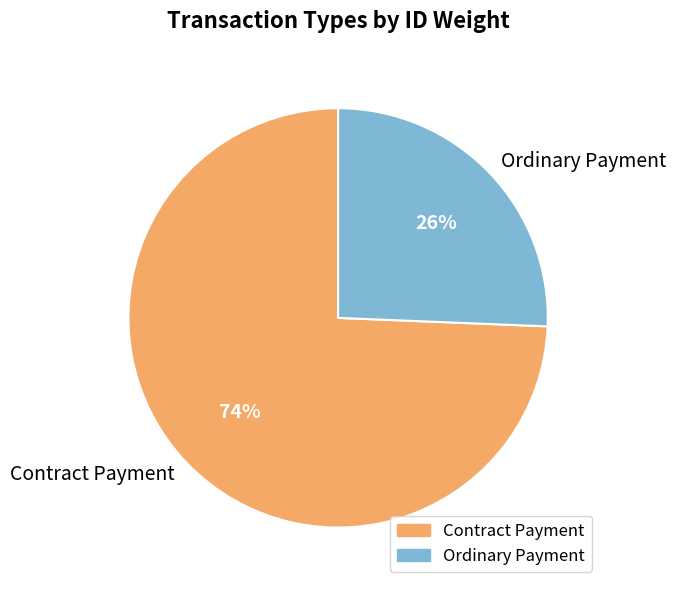

How many segments does this pie chart have?

2